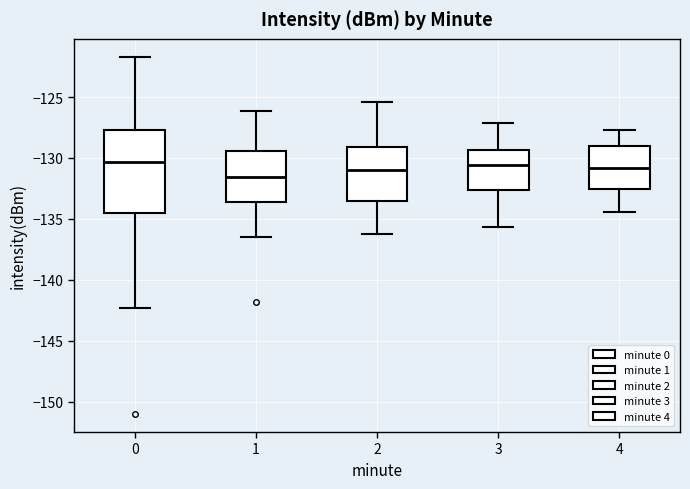

Comparing the boxes themselves (not the whiskers), which one is the tallest?

0